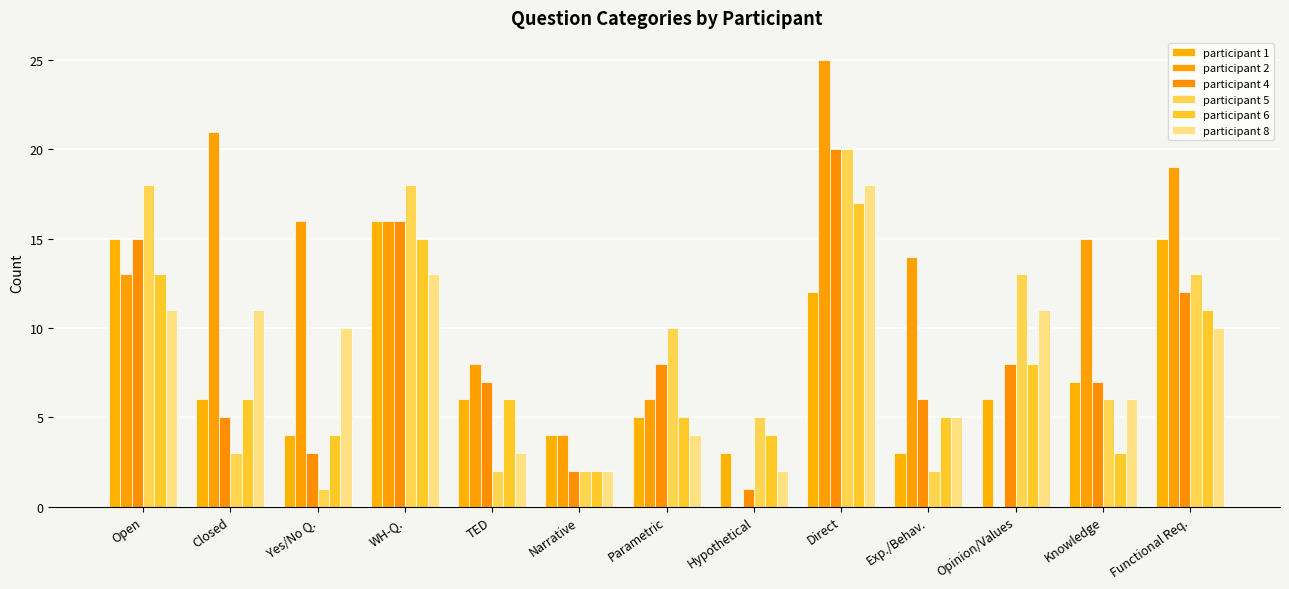

Reading left to right, what are all the values shown in this chart?

participant 1: 15	6	4	16	6	4	5	3	12	3	6	7	15
participant 2: 13	21	16	16	8	4	6	0	25	14	0	15	19
participant 4: 15	5	3	16	7	2	8	1	20	6	8	7	12
participant 5: 18	3	1	18	2	2	10	5	20	2	13	6	13
participant 6: 13	6	4	15	6	2	5	4	17	5	8	3	11
participant 8: 11	11	10	13	3	2	4	2	18	5	11	6	10